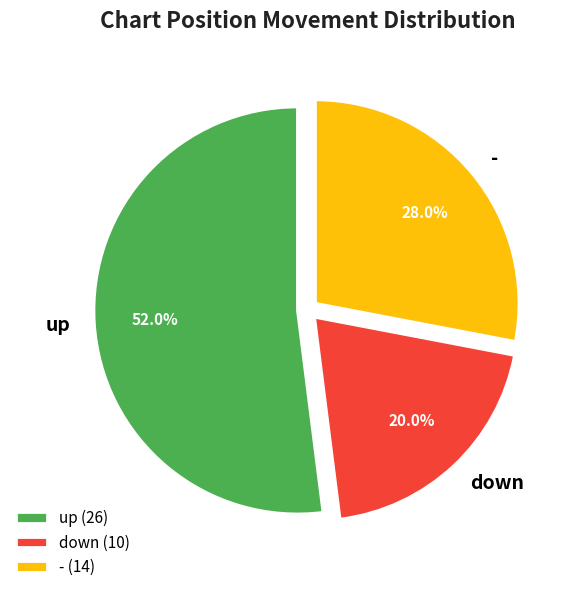

To the nearest percent, what is the average slice percentage?

33%